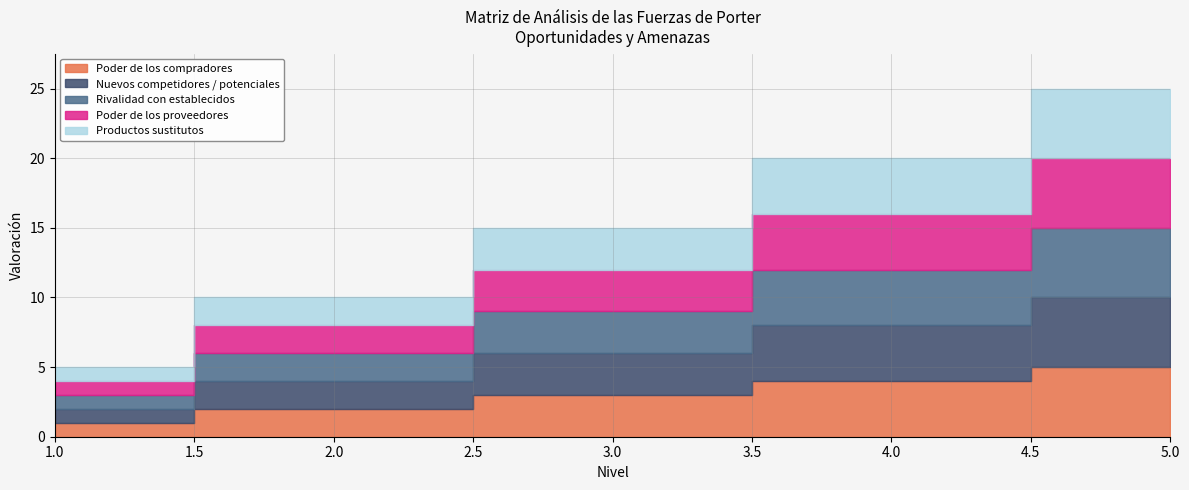

Which has a higher value, 3 or 2?

3